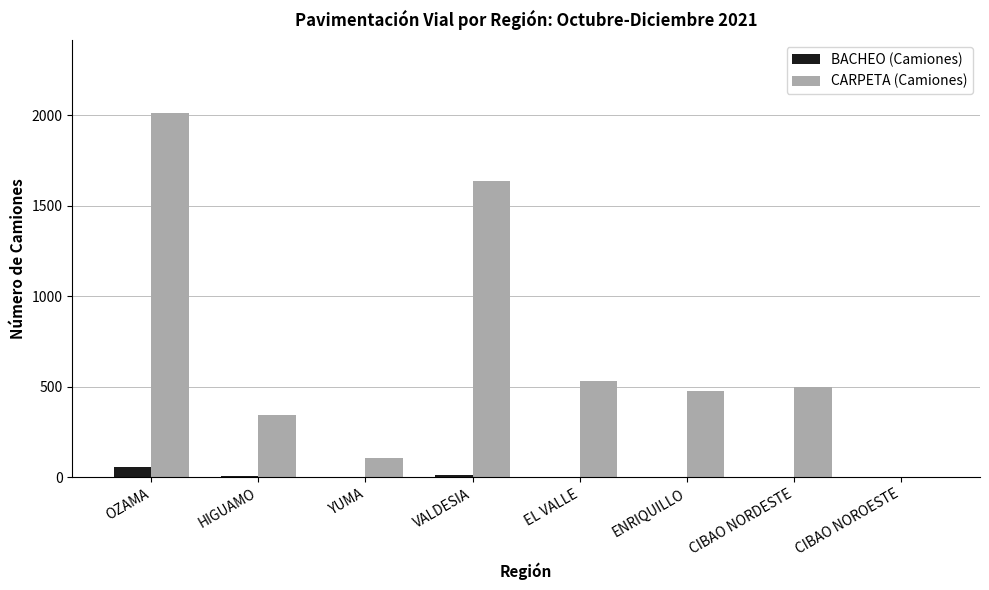

What is the maximum value for CARPETA (Camiones)?

2014